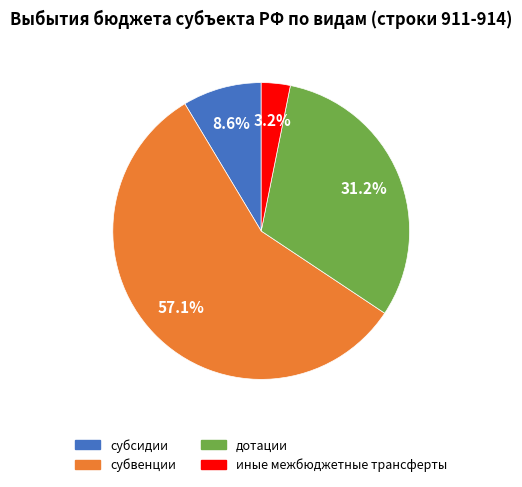

To the nearest percent, what is the difference between the largest and smallest slice percentages?

54%